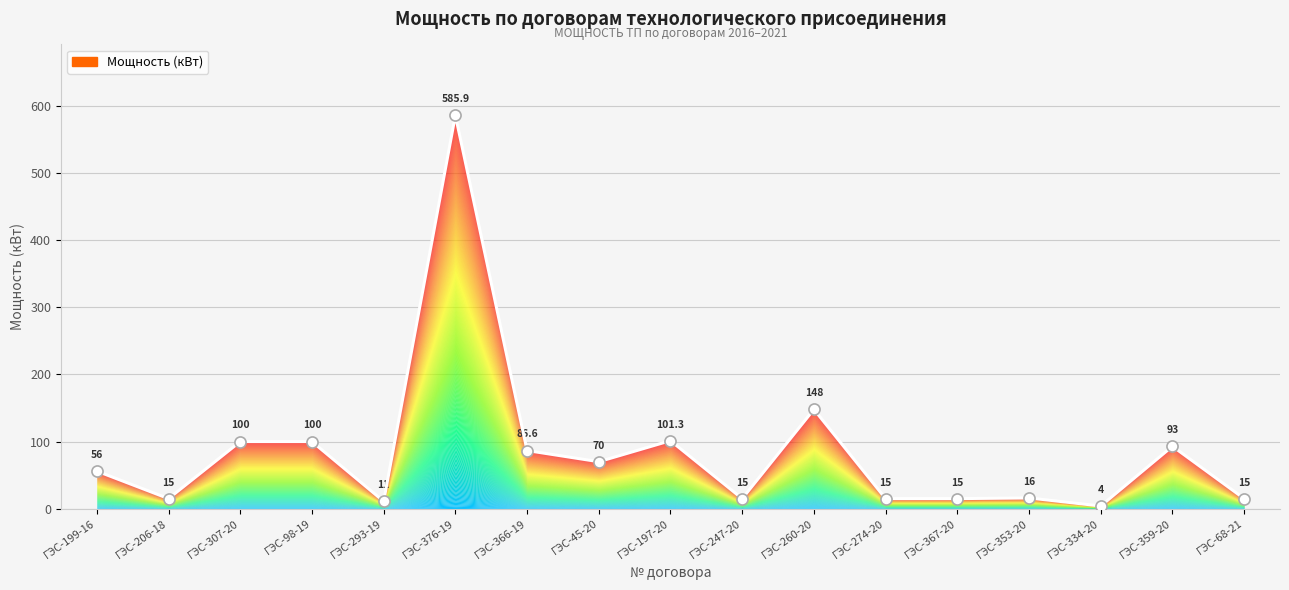

What is the label of the 7th point from the right?

ГЭС-260-20